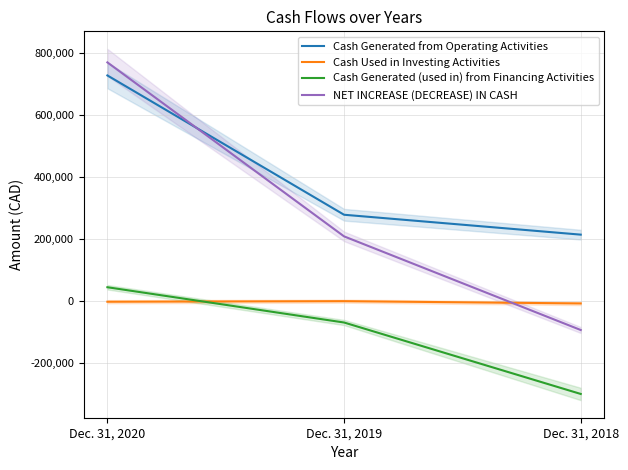

The Cash Generated (used in) from Financing Activities series shows -65271 at Dec. 31, 2018. True or false?

False